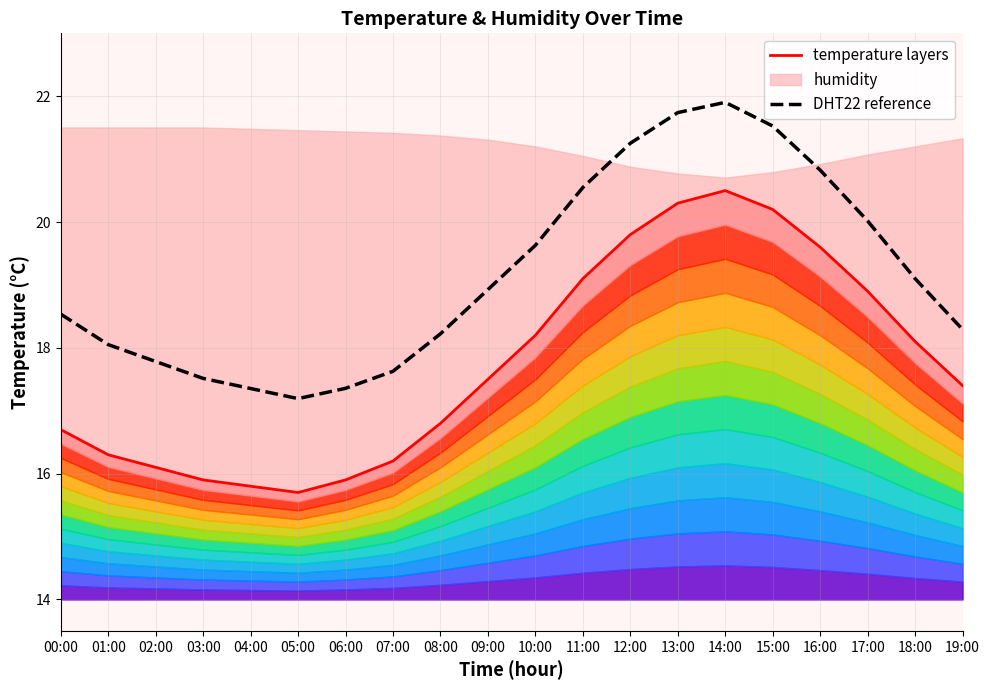

What is the sum of the temperature values at 11:00 and 07:00?

35.3